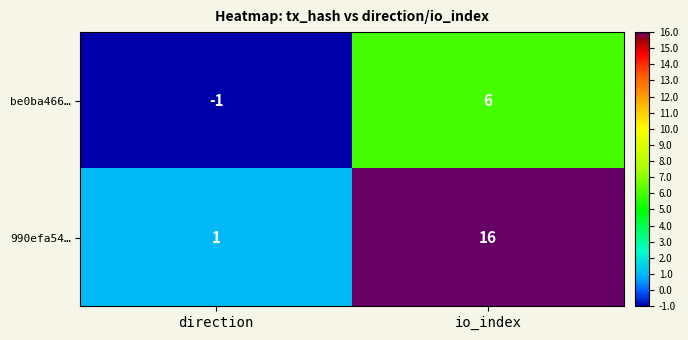

How many values in be0ba466… are below zero?

1